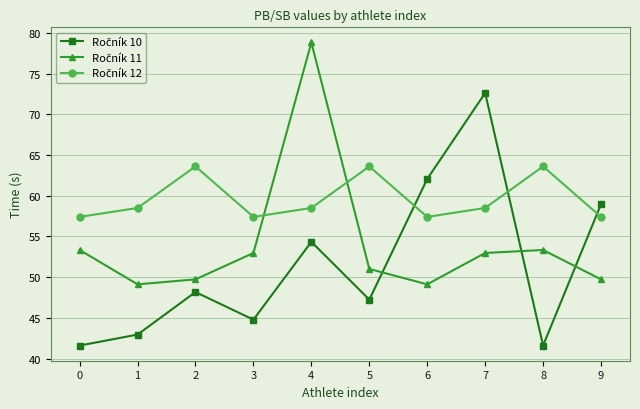

Which label corresponds to the largest value in the chart?

4